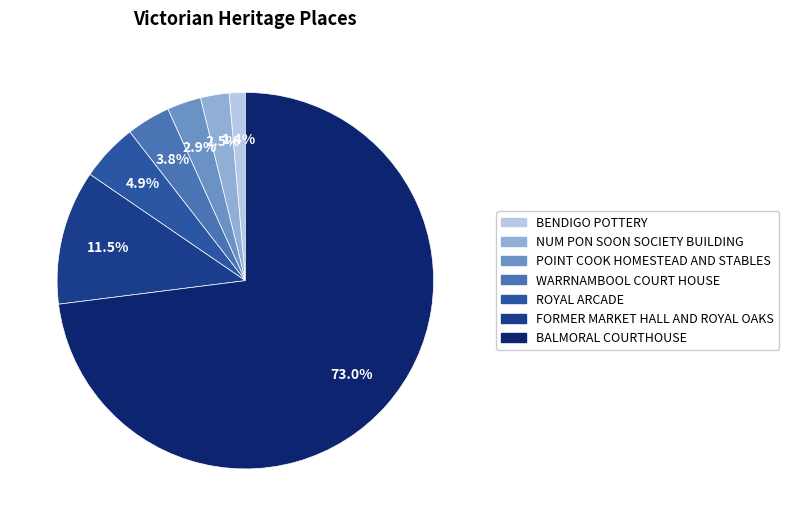

To the nearest percent, what is the difference between the largest and smallest slice percentages?

72%